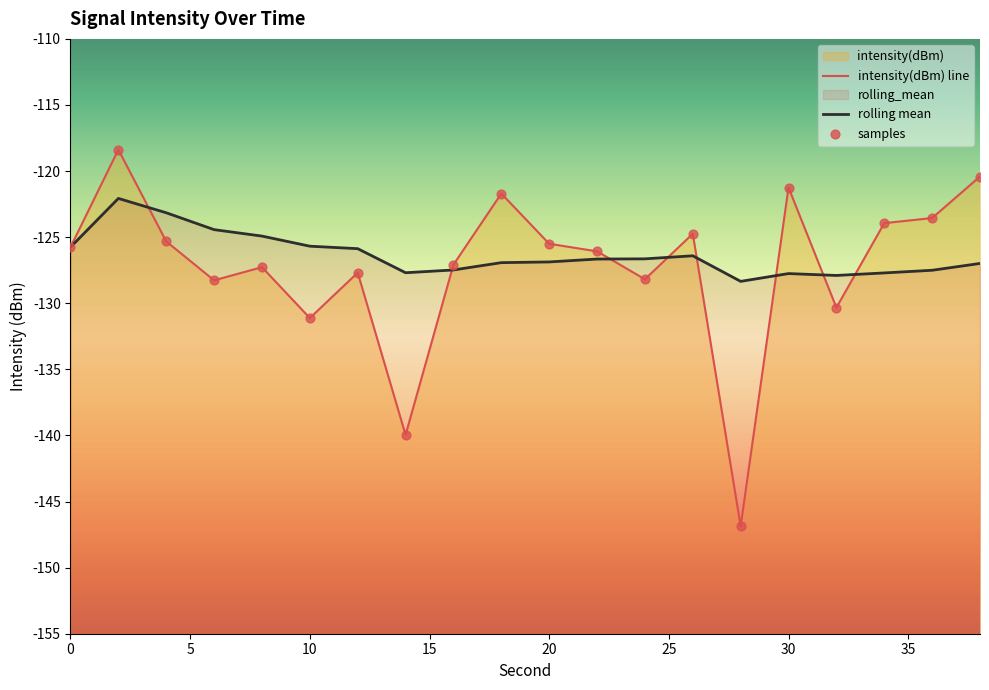

Which series contains the lowest Y value?

intensity(dBm)